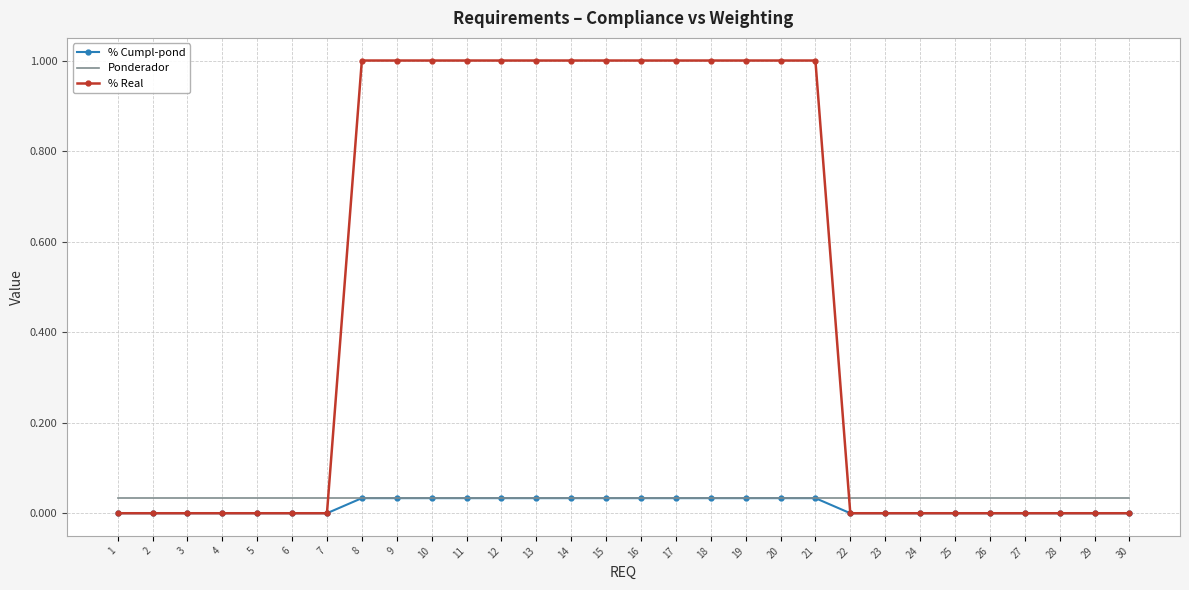

What is the greatest value displayed?

1.0